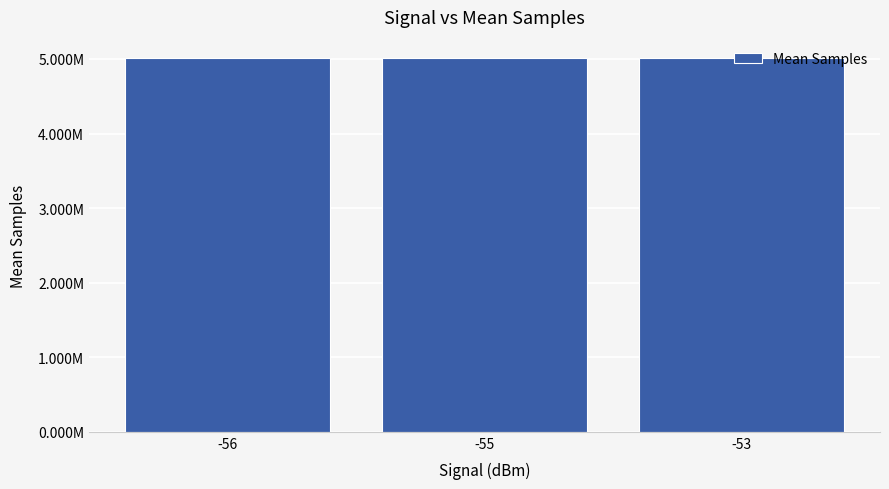

The chart shows a value of 5007063.5 at -53. True or false?

True